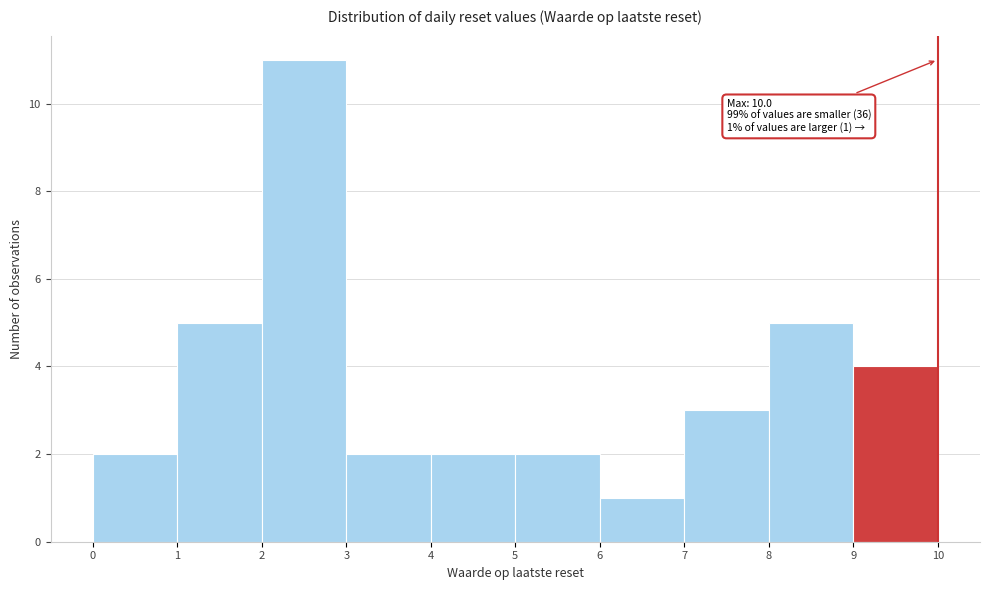

Which range on the x-axis has the tallest bar?

2 to 3